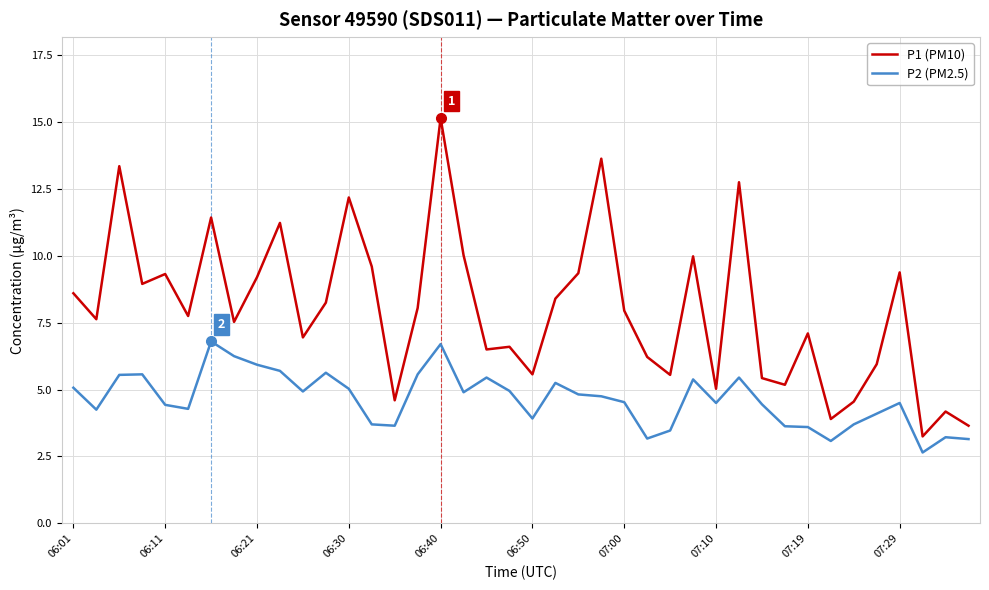

What is the greatest value displayed?

15.2